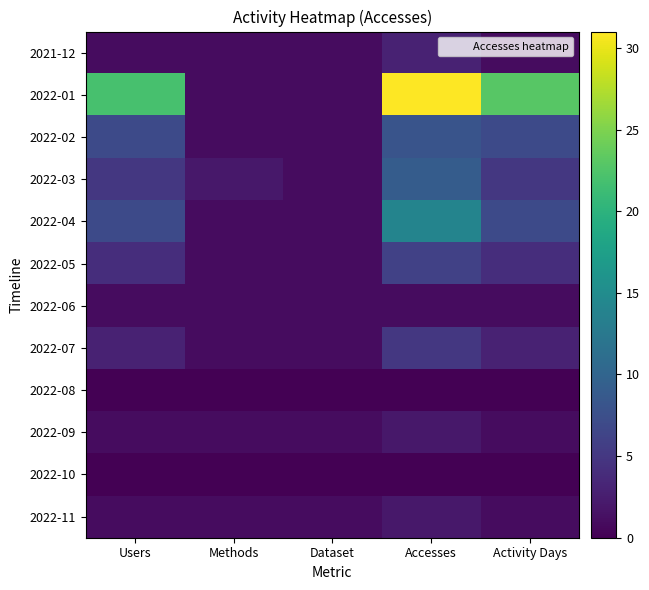

List the series in order of their peak value, lowest first.

2022-08, 2022-10, 2022-06, 2022-09, 2022-11, 2021-12, 2022-07, 2022-05, 2022-02, 2022-03, 2022-04, 2022-01